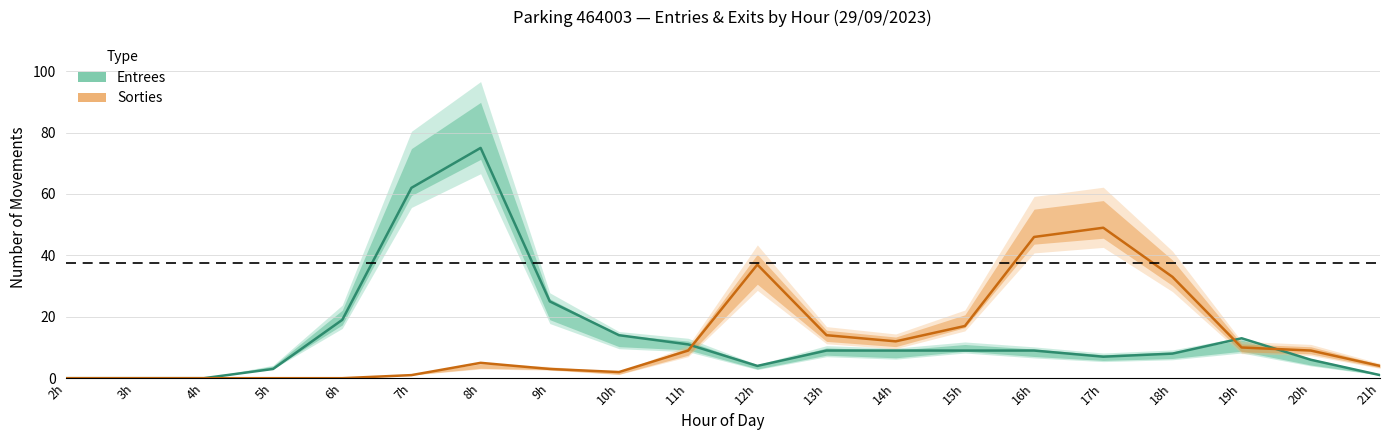

The value of Sorties at 10h is 3. True or false?

False